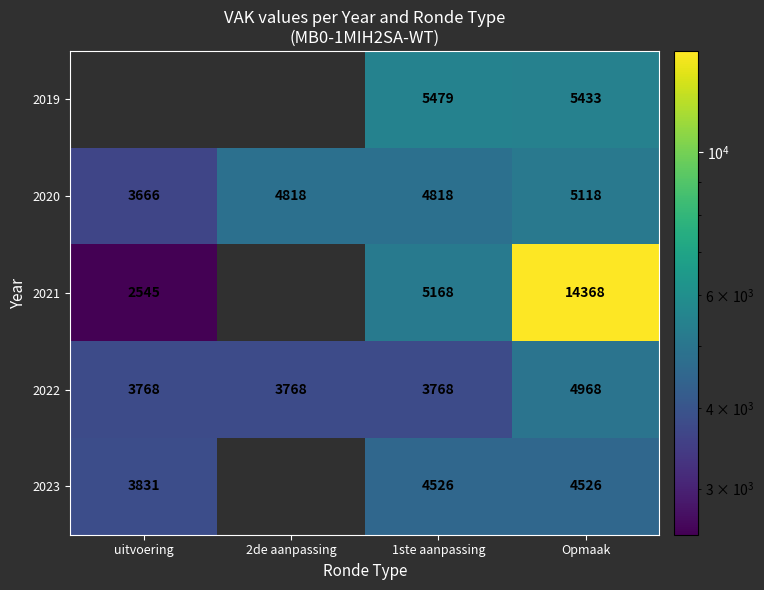

Is the value of 2022 at Opmaak greater than the value of 2023 at Opmaak?

Yes